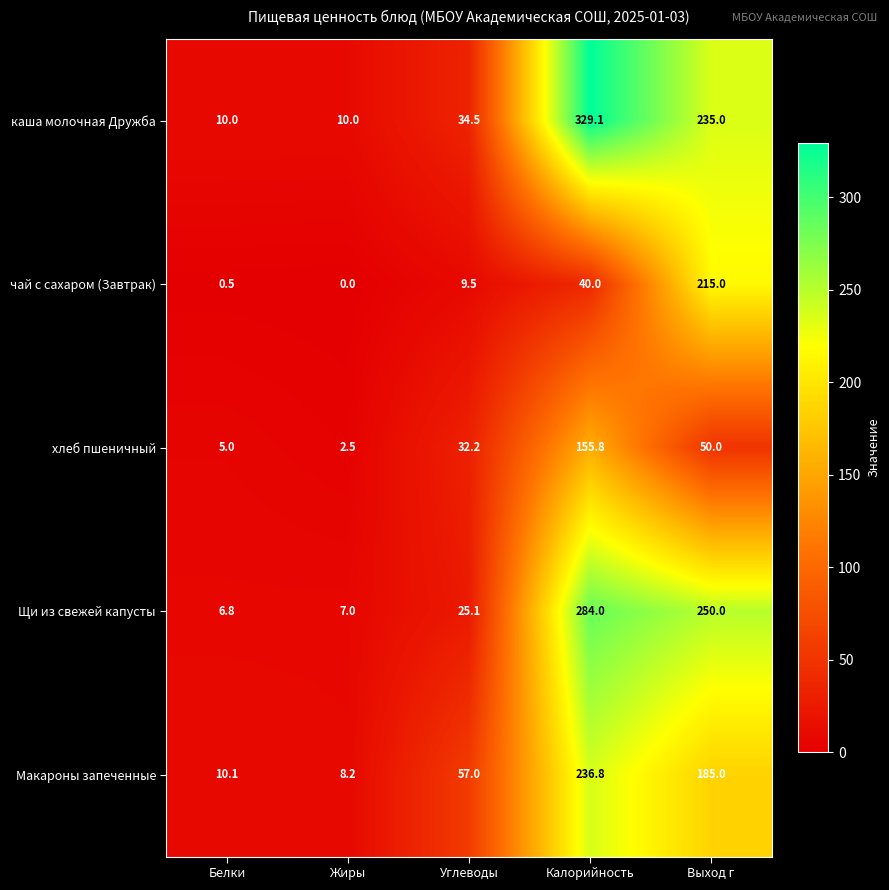

Rank the series at Углеводы from lowest to highest value.

чай с сахаром (Завтрак), Щи из свежей капусты, хлеб пшеничный, каша молочная Дружба, Макароны запеченные